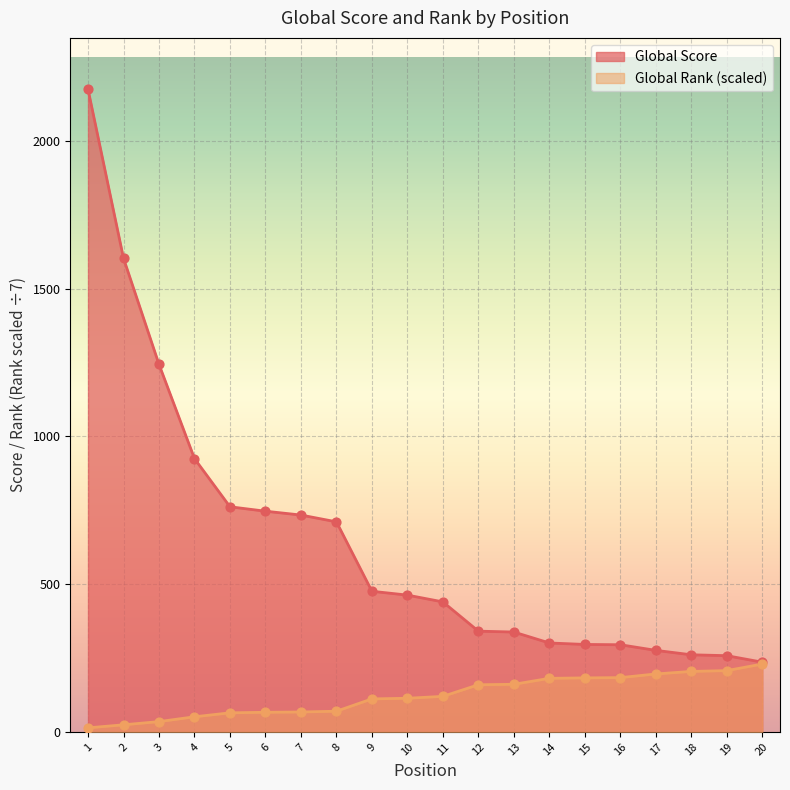

Which series has the largest total across all categories?

Global Score